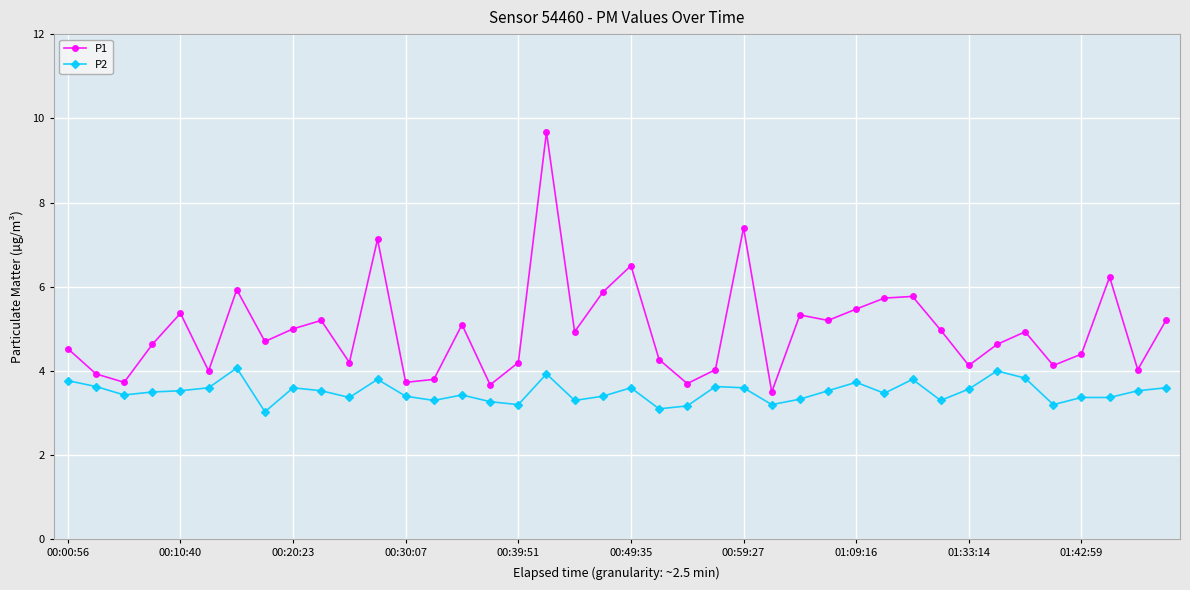

What is the average value of the P1 series?

5.0